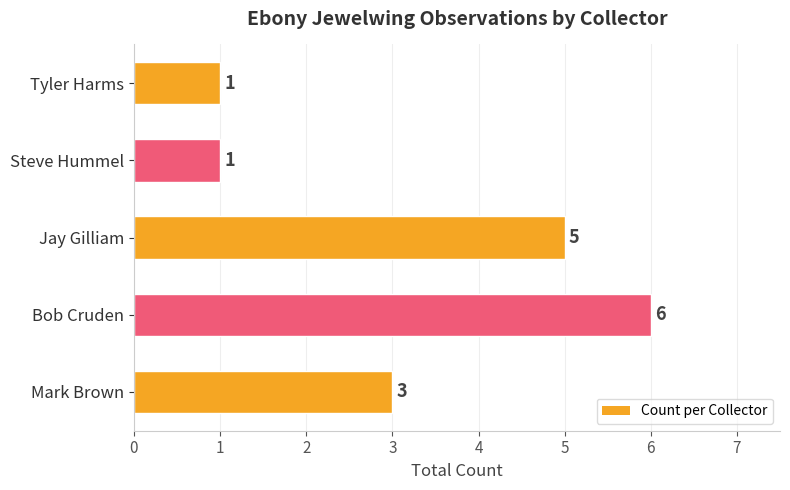

Where is the data nearest to the value 3?

Mark Brown